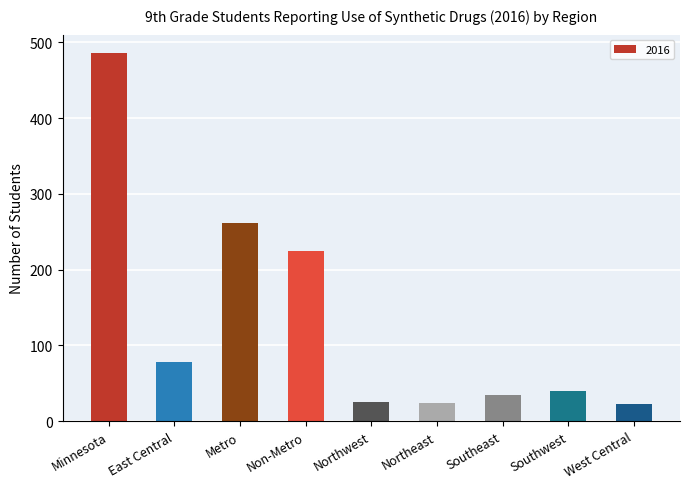

The chart shows a value of 35 at Southeast. True or false?

True